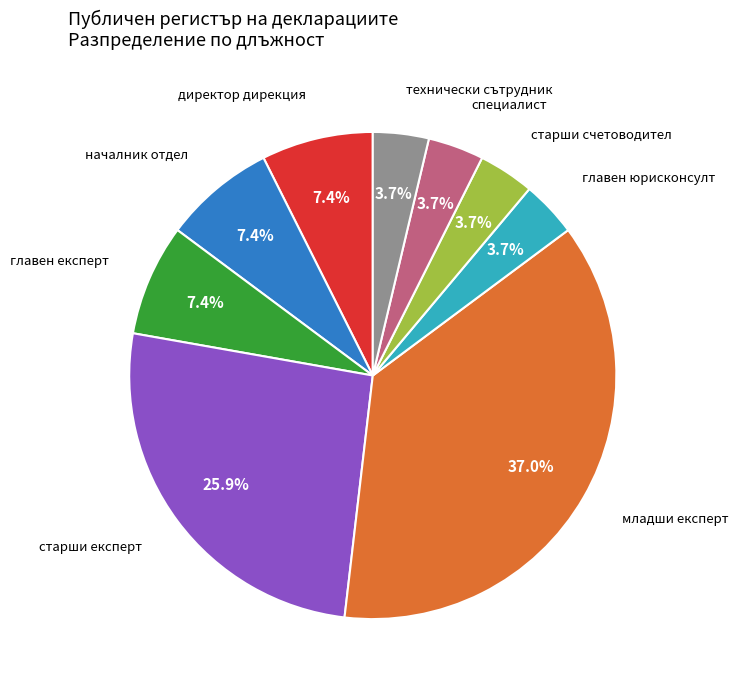

Do старши счетоводител and старши експерт together represent more than half of the pie?

No